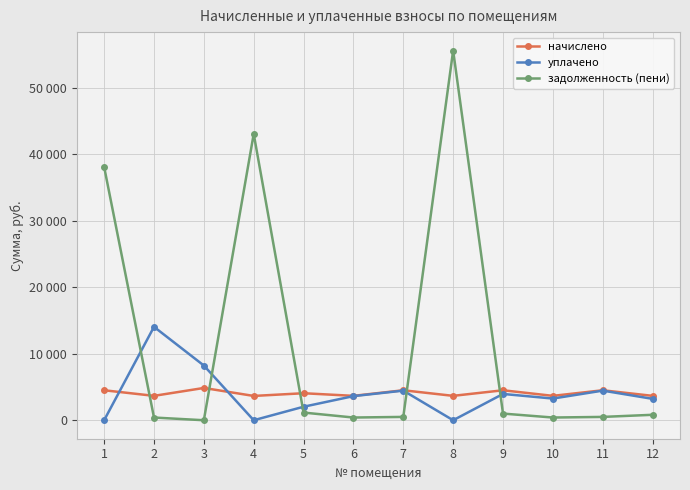

Where is the first local maximum for задолженность (пени)?

4